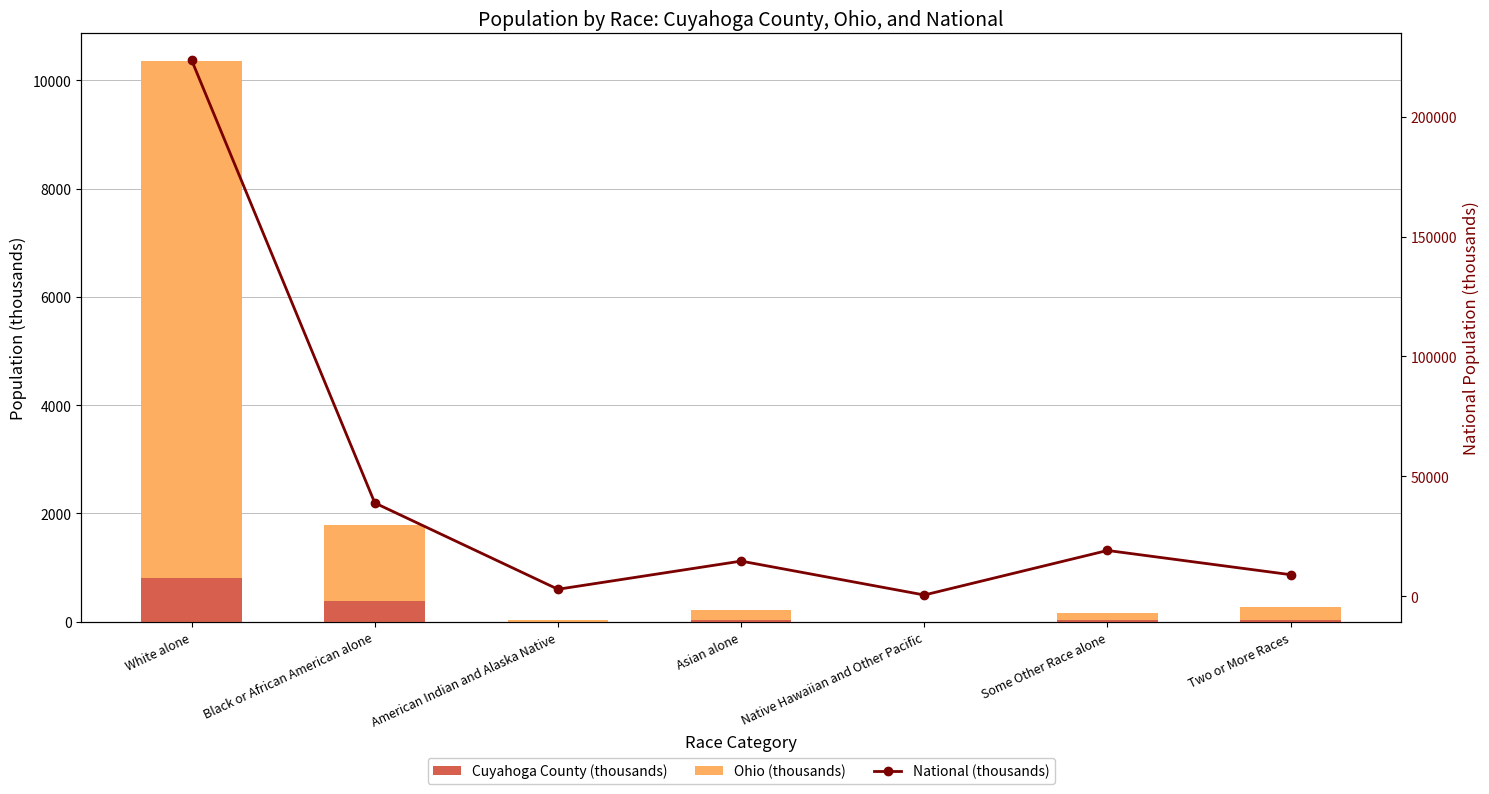

Where is Ohio (thousands) nearest to the value 4771?

Black or African American alone